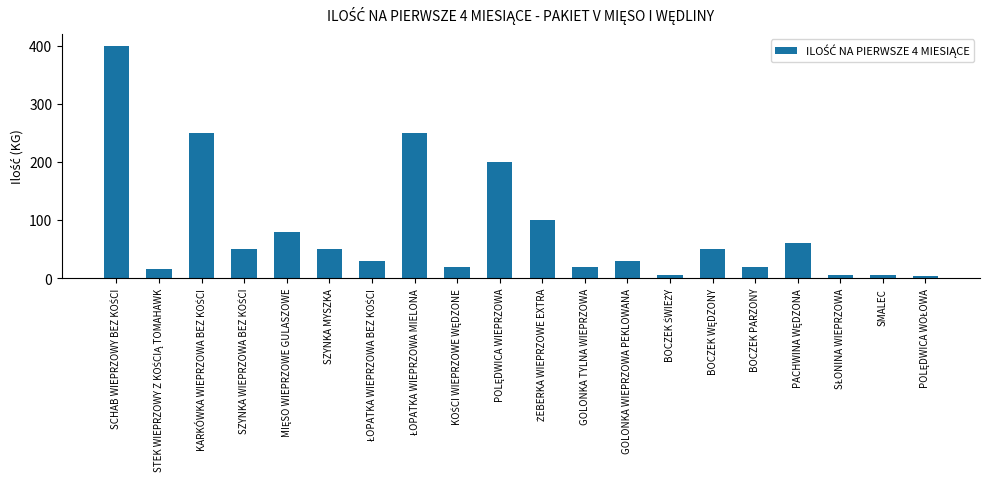

Reading left to right, what are all the values shown in this chart?

400	15	250	50	80	50	30	250	20	200	100	20	30	5	50	20	60	5	5	3